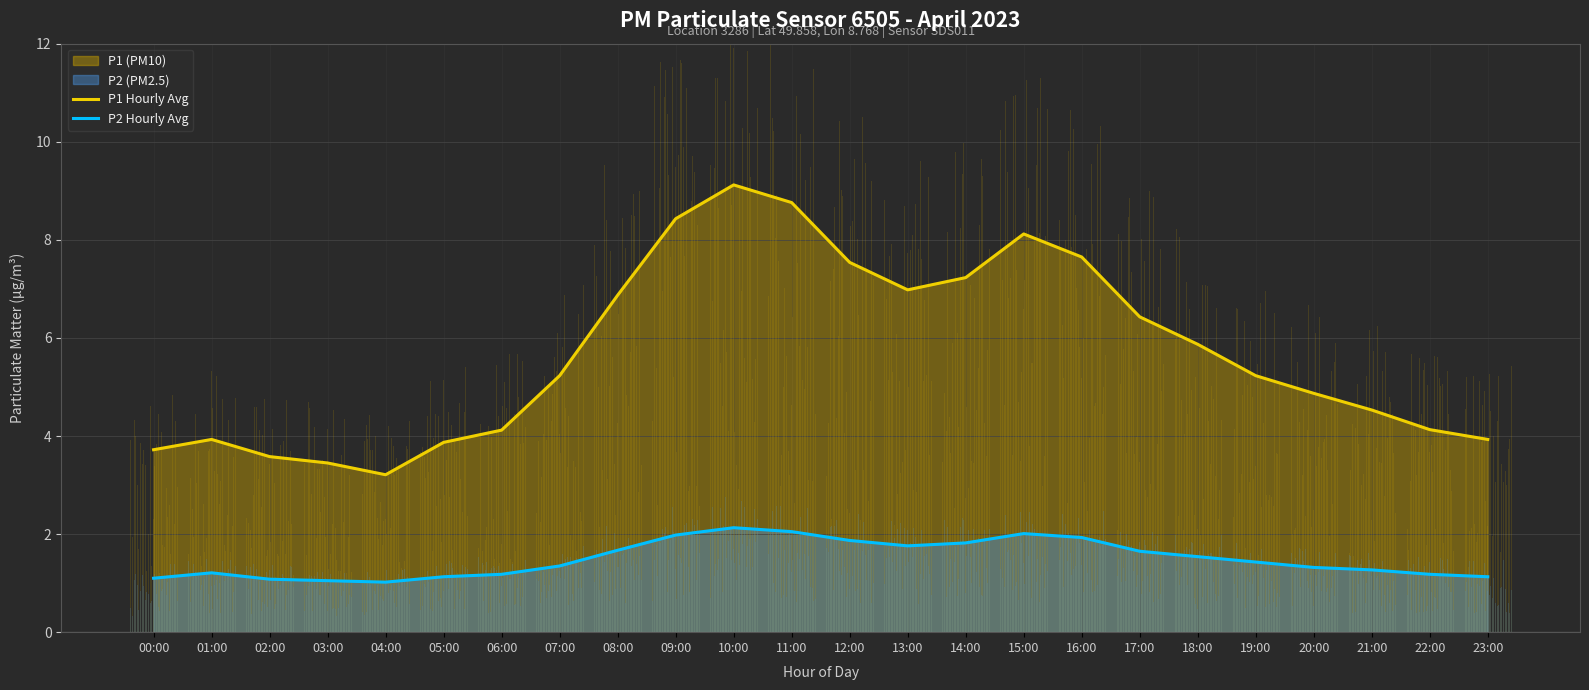

List the labels in order of P1 Hourly Avg value, smallest first.

04:00, 03:00, 02:00, 00:00, 05:00, 01:00, 23:00, 06:00, 22:00, 21:00, 20:00, 07:00, 19:00, 18:00, 17:00, 08:00, 13:00, 14:00, 12:00, 16:00, 15:00, 09:00, 11:00, 10:00